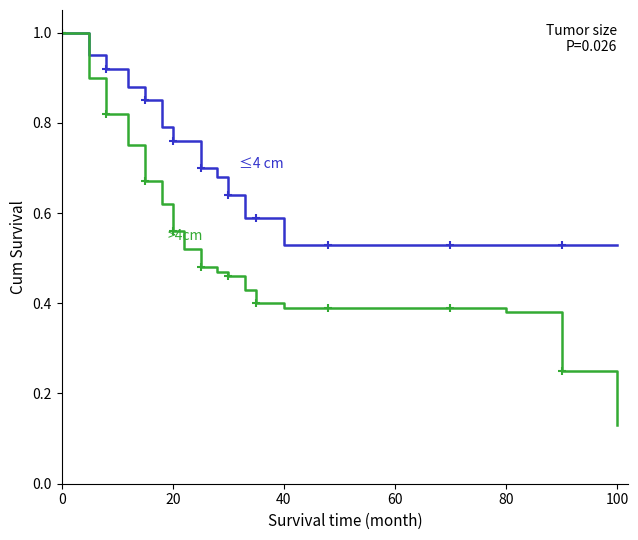

What is the difference between the maximum and minimum values in the <=4 cm series?

0.5